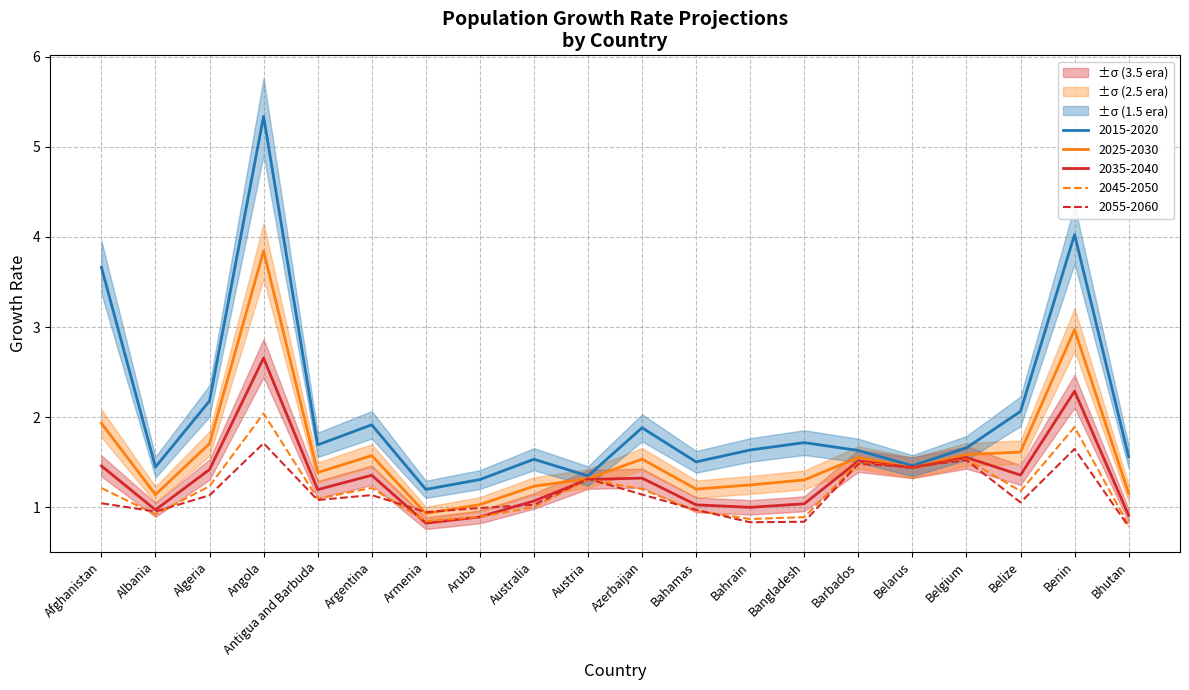

What is the difference between the maximum and minimum values in the 2035-2040 series?

1.8